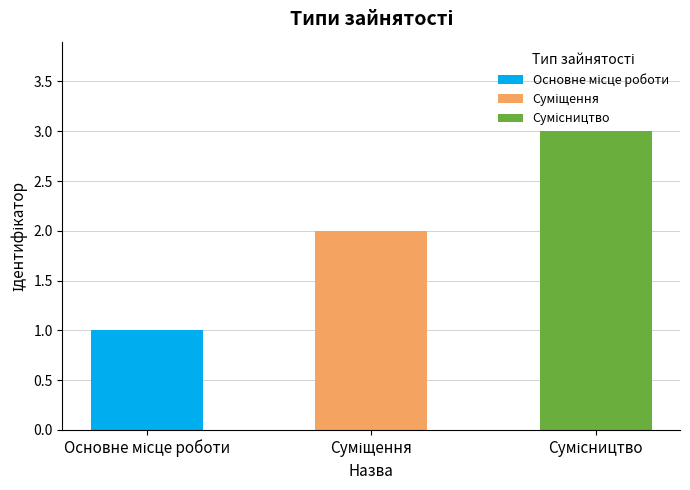

What is the change in value from Основне місце роботи to Сумісництво?

+2